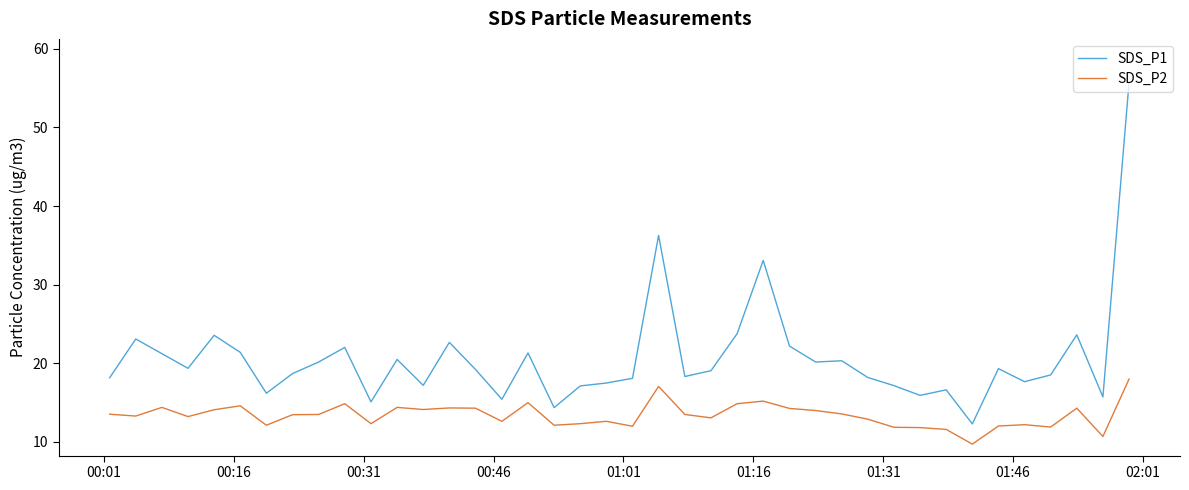

What is the highest value of the SDS_P1 series?

55.7